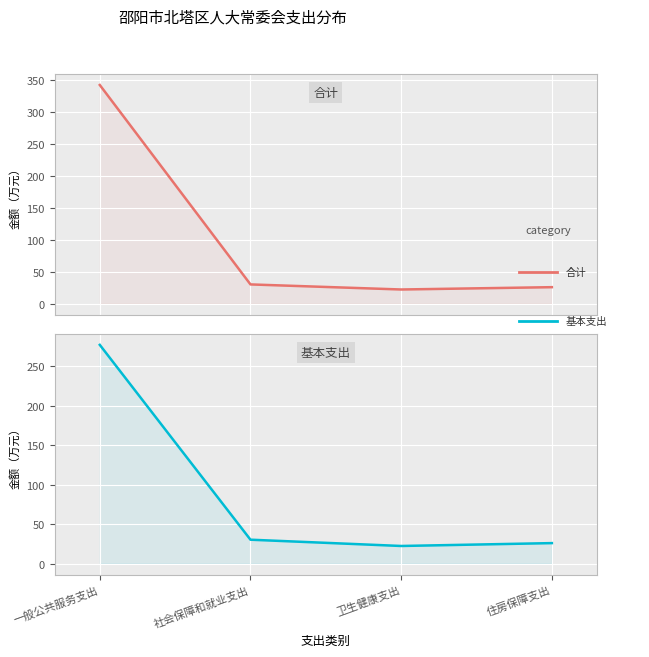

List the labels in order of 合计 value, smallest first.

卫生健康支出, 住房保障支出, 社会保障和就业支出, 一般公共服务支出